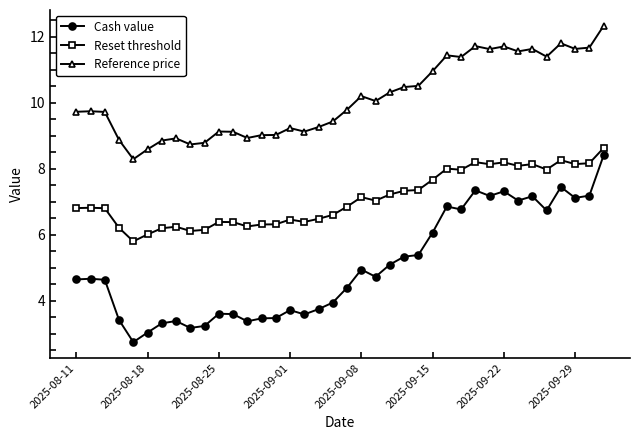

What is the difference between the second highest and second lowest values in the Reference price series?

3.2